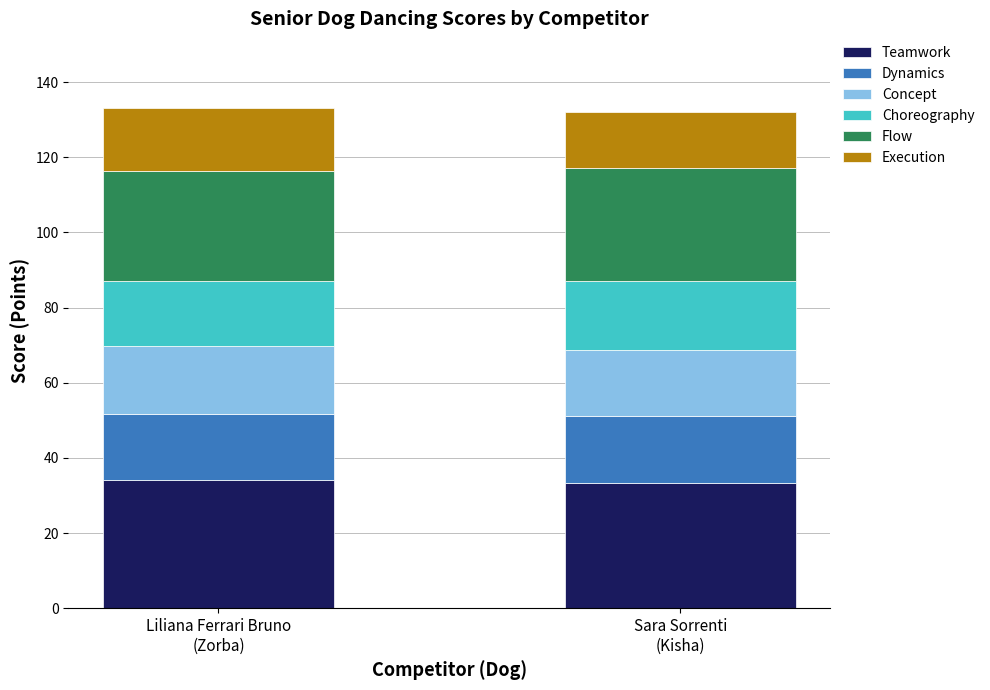

Count the number of categories in the chart.

2